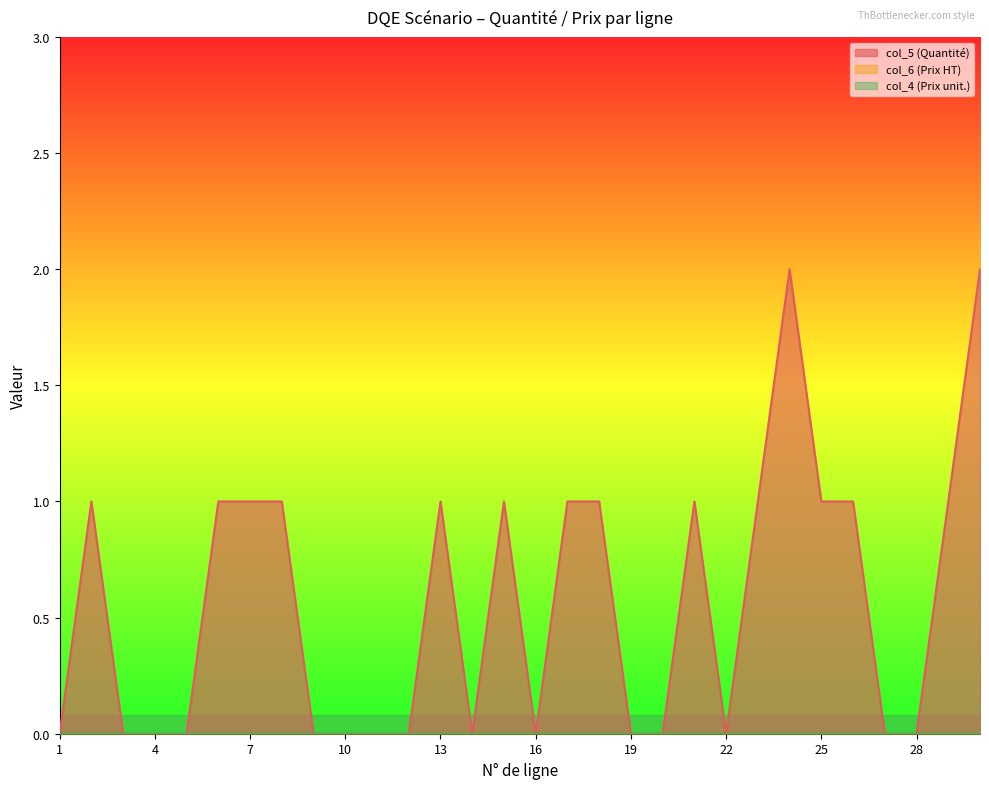

The value of col_5 (Quantité) at 17 is 1. True or false?

False